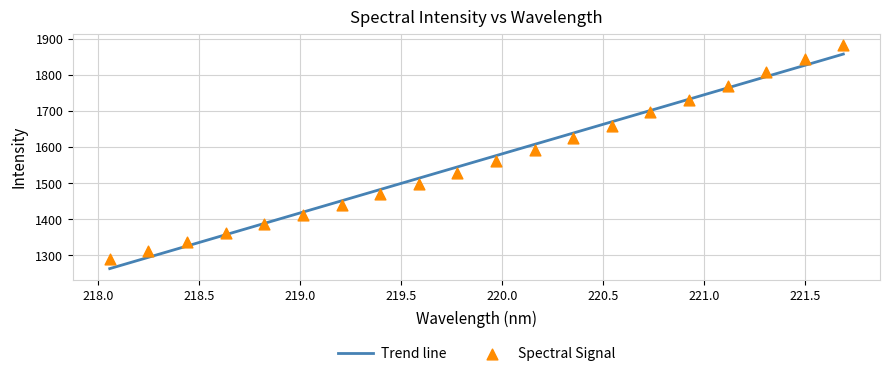

What is the ratio of the value at 221.4993 to the value at 220.7354?

1.1